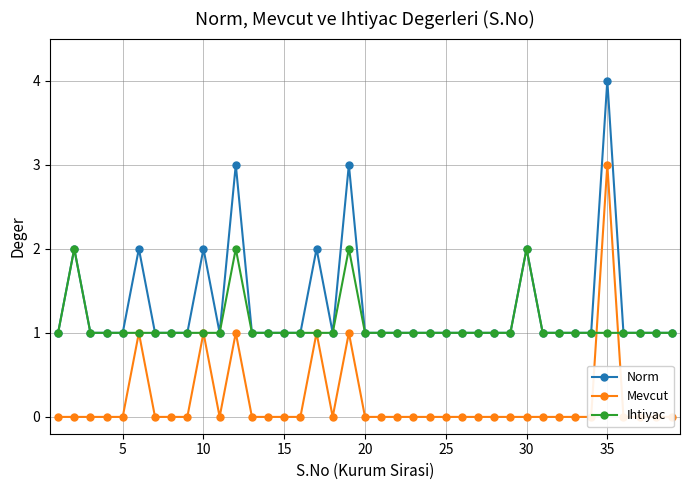

The Norm series shows 1 at 20. True or false?

True